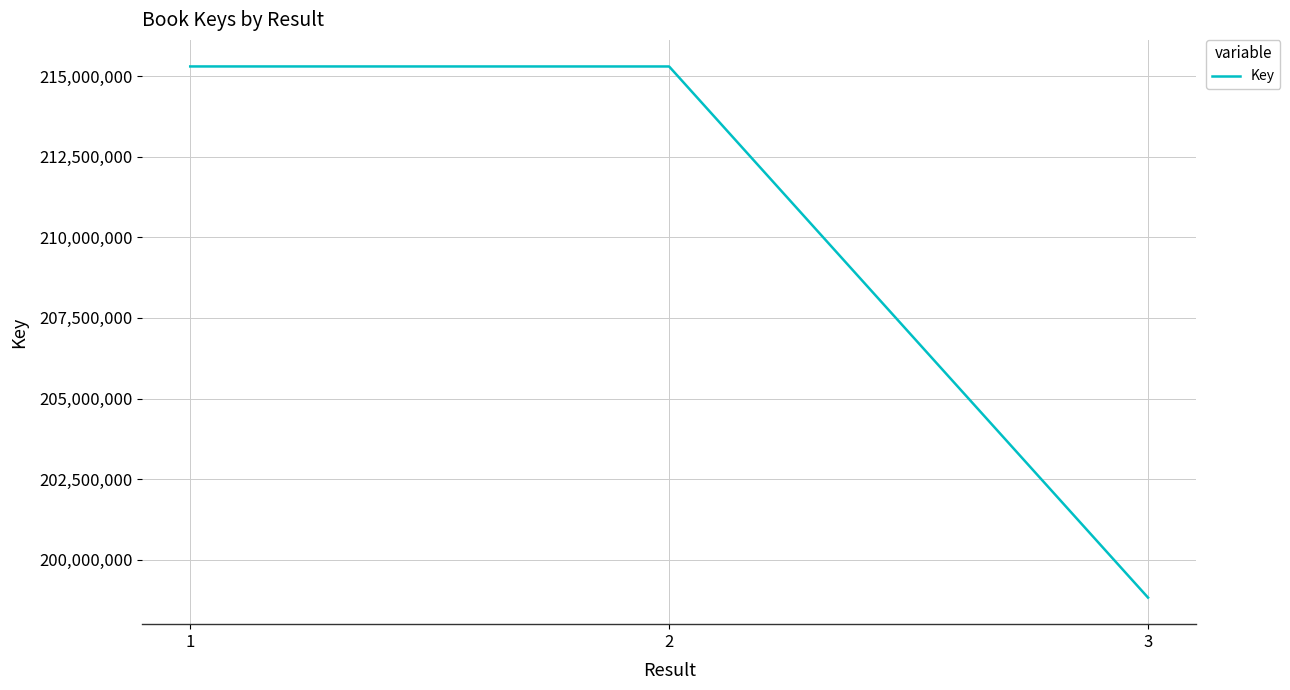

Is it true that the value at 3 is 91681341?

False